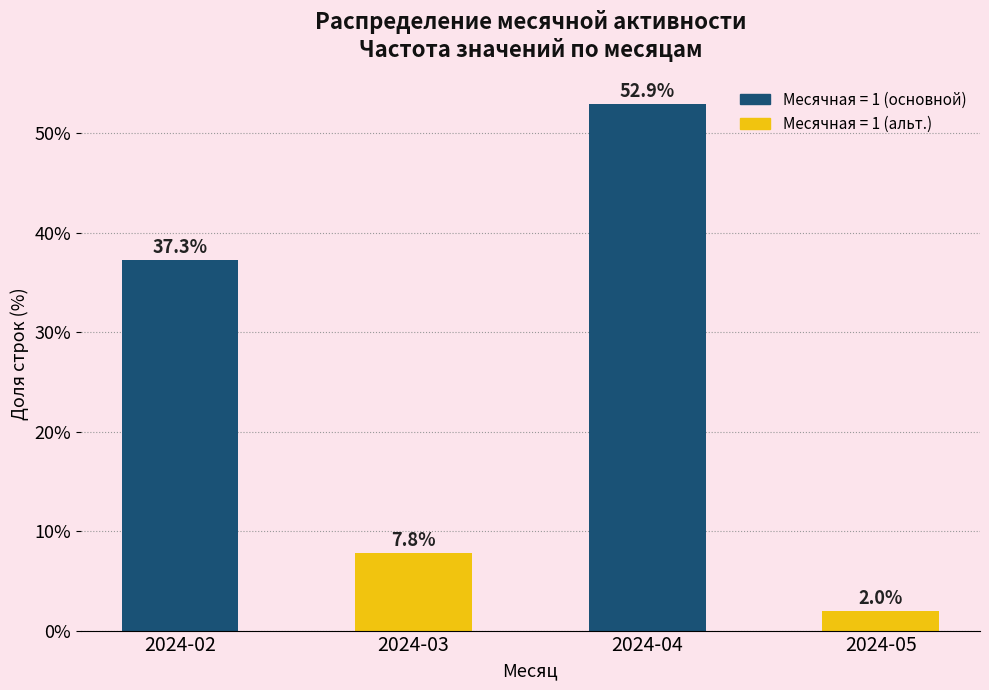

Reading left to right, transcribe all the data shown in this chart.

37.3	7.8	52.9	2.0